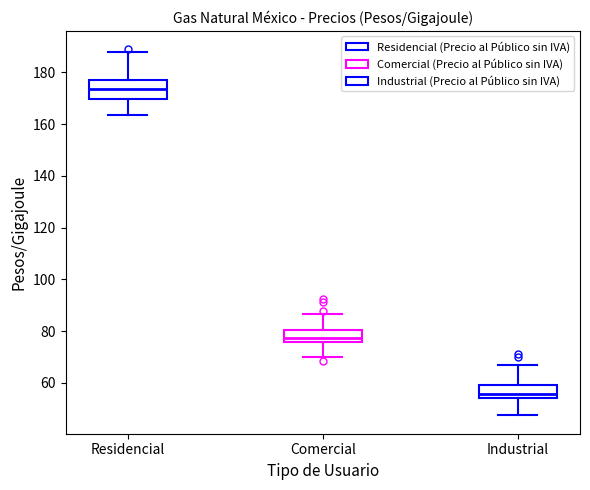

Which box has the lowest median line?

Industrial